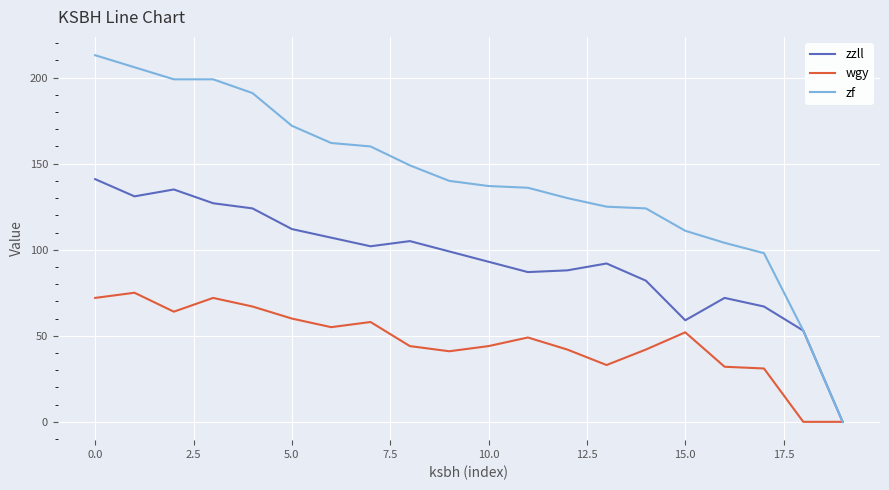

What is the greatest value displayed?

213